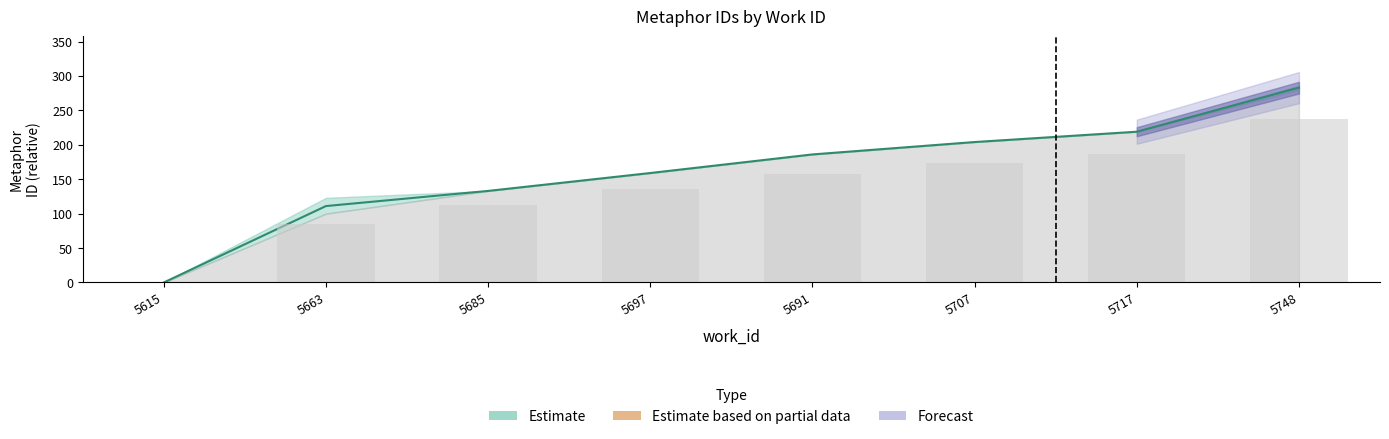

What position from the right is 5691?

4